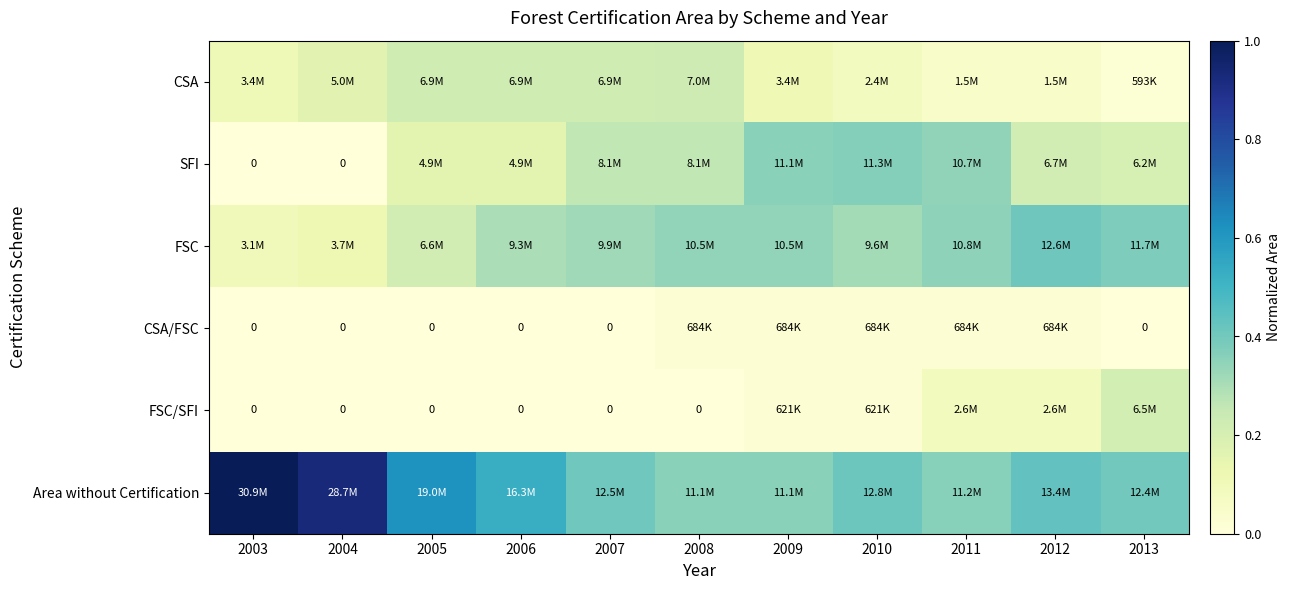

List the series in order of their peak value, lowest first.

CSA/FSC, FSC/SFI, CSA, SFI, FSC, Area without Certification